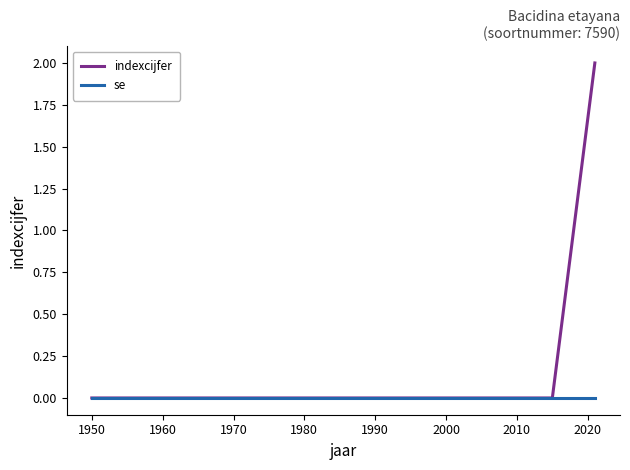

Which series has the largest total across all categories?

indexcijfer